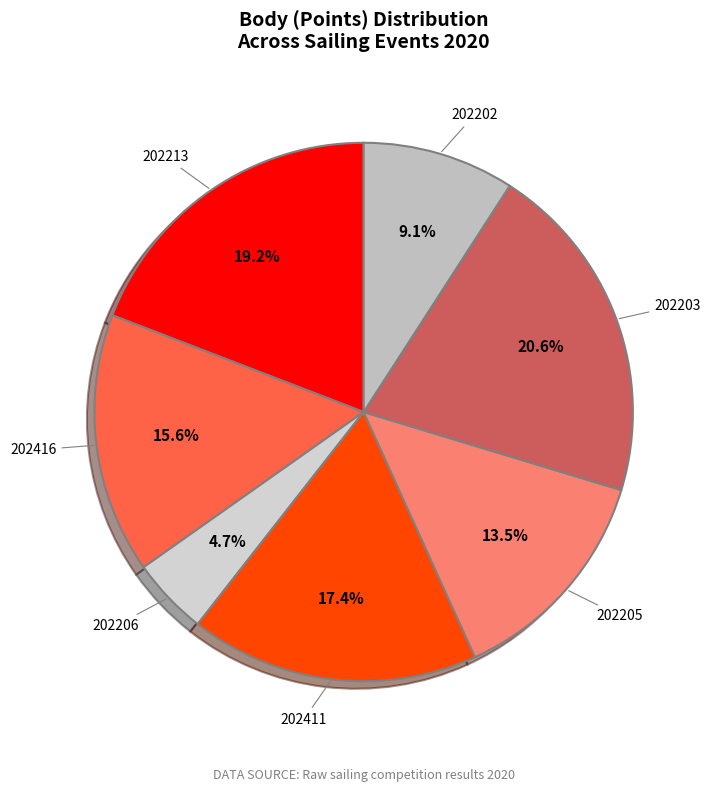

The 202213 slice represents 19% of the pie. True or false?

True